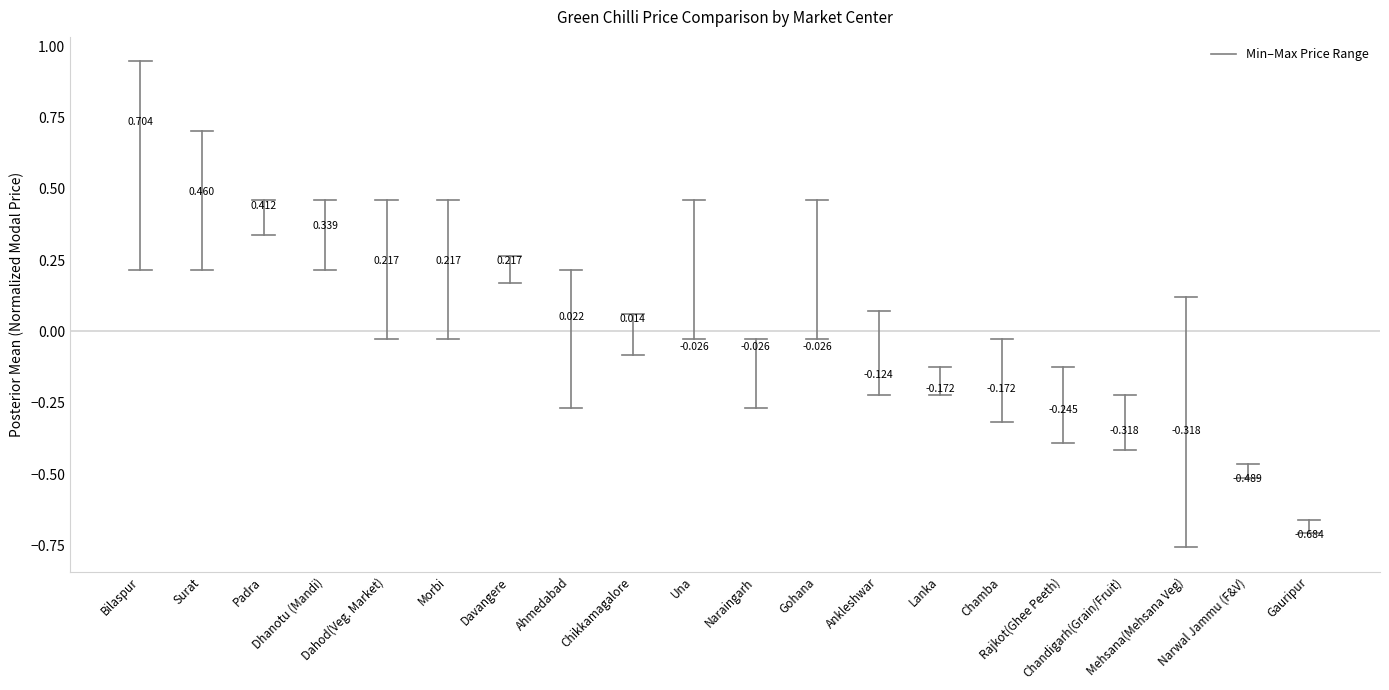

How many lines are shown in the chart?

1